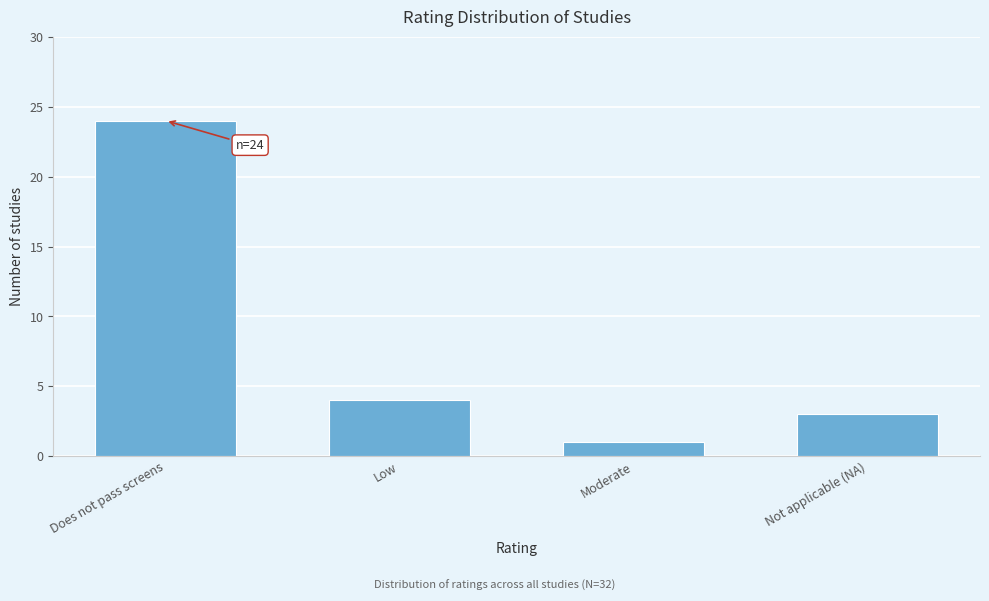

Reading right to left, transcribe all the data shown in this chart.

3	1	4	24